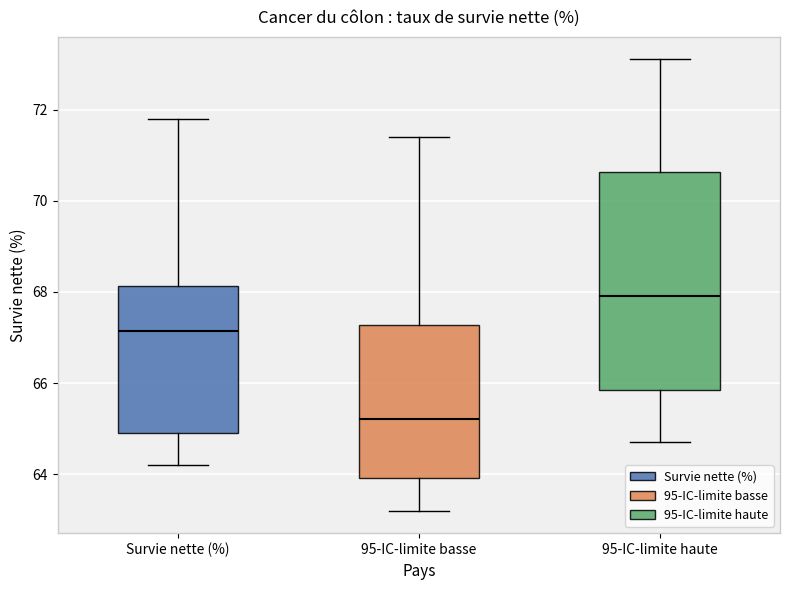

Where does the lower whisker of the box for Survie nette (%) end on the y-axis? The values are not printed on the chart, so give them approximately, as read against the axis.

64.2